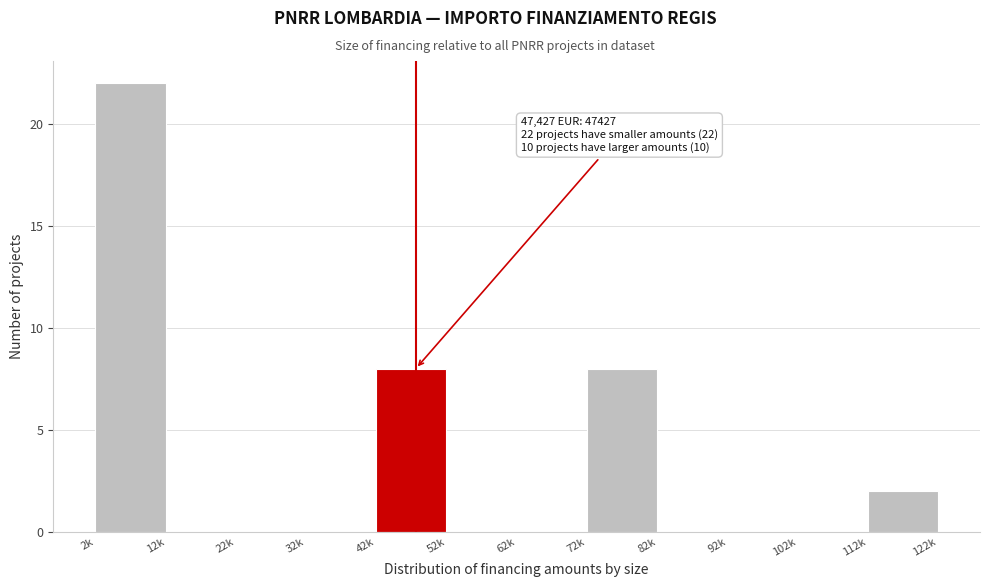

Reading left to right, transcribe all the data shown in this chart.

2k=22	12k=0	22k=0	32k=0	42k=8	52k=0	62k=0	72k=8	82k=0	92k=0	102k=0	112k=2